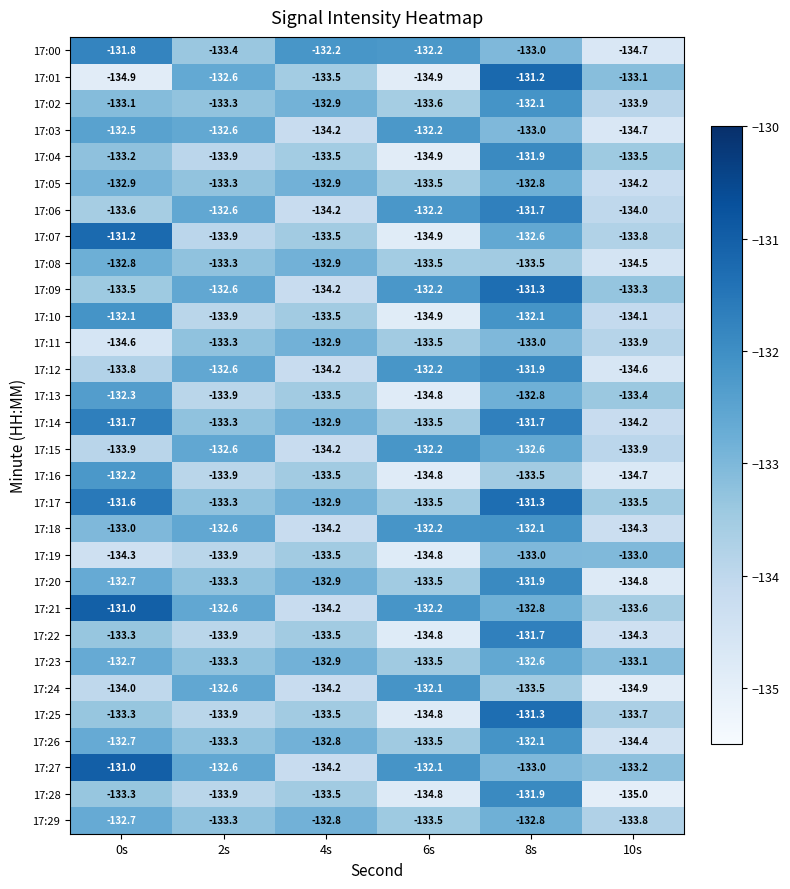

Is the value of 17:17 at 2s greater than the value of 17:02 at 6s?

Yes